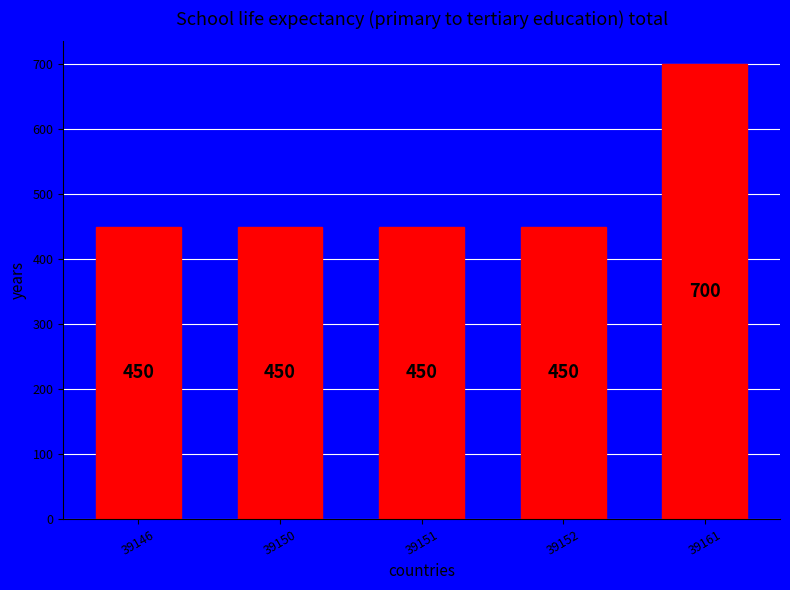

Is it true that the value at 39152 is 450?

True